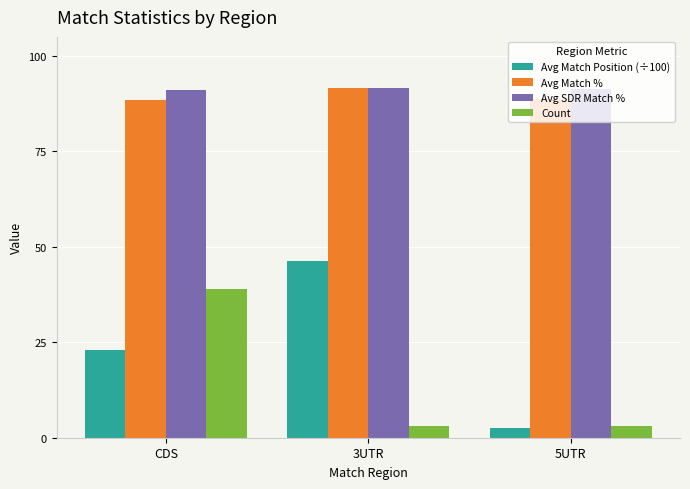

List the labels in order of Avg Match Position (÷100) value, smallest first.

5UTR, CDS, 3UTR